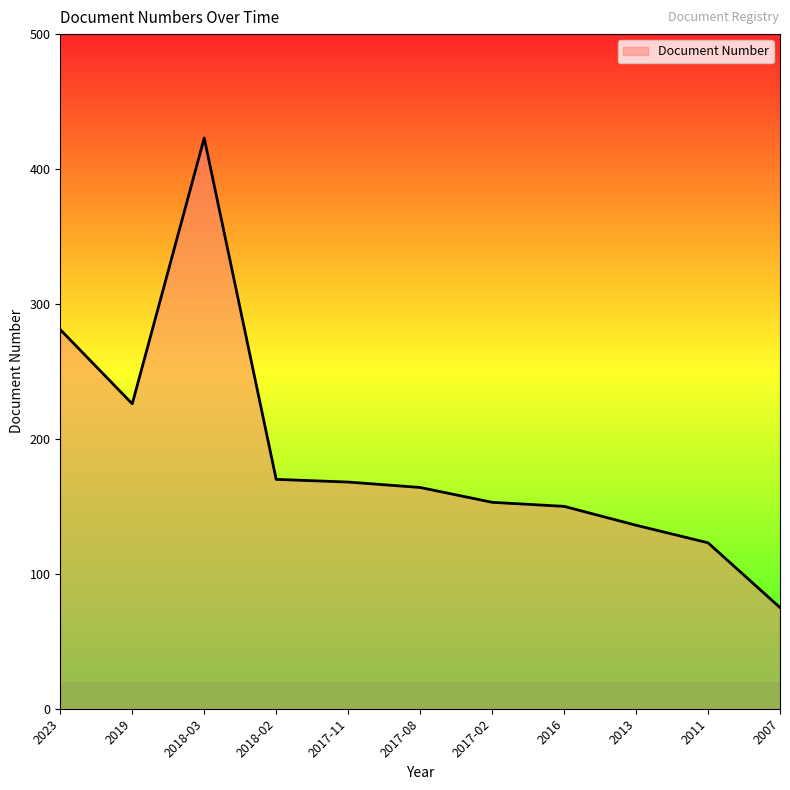

What is the minimum value shown in the chart?

75